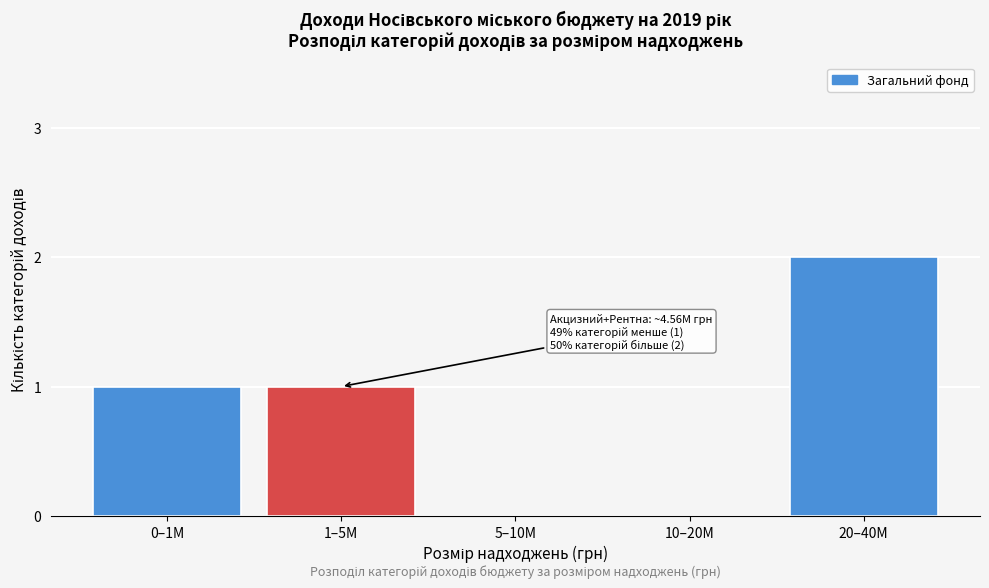

Reading left to right, what are all the values shown in this chart?

0–1M=1	1–5M=1	5–10M=0	10–20M=0	20–40M=2